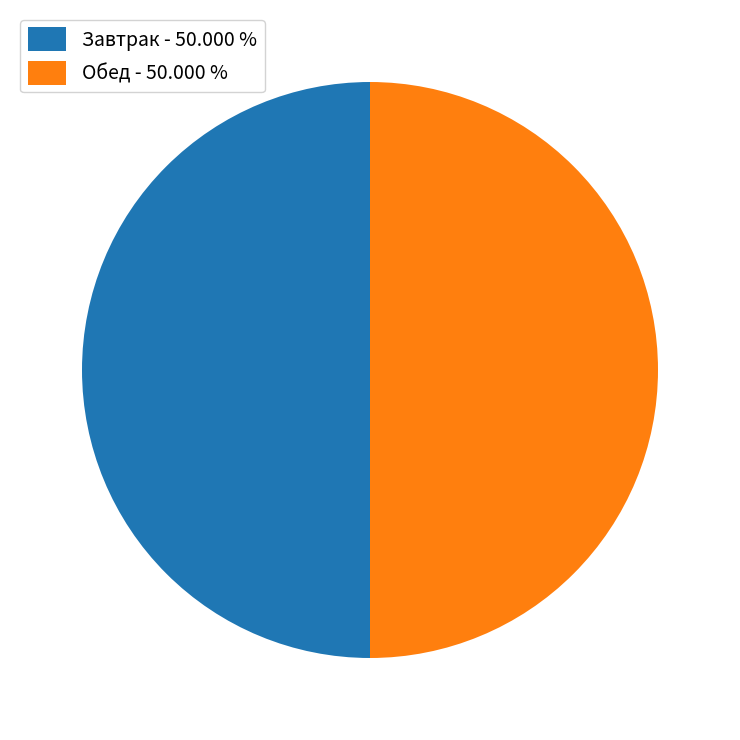

Do Завтрак - 50.000 % and Обед - 50.000 % together represent more than half of the pie?

Yes